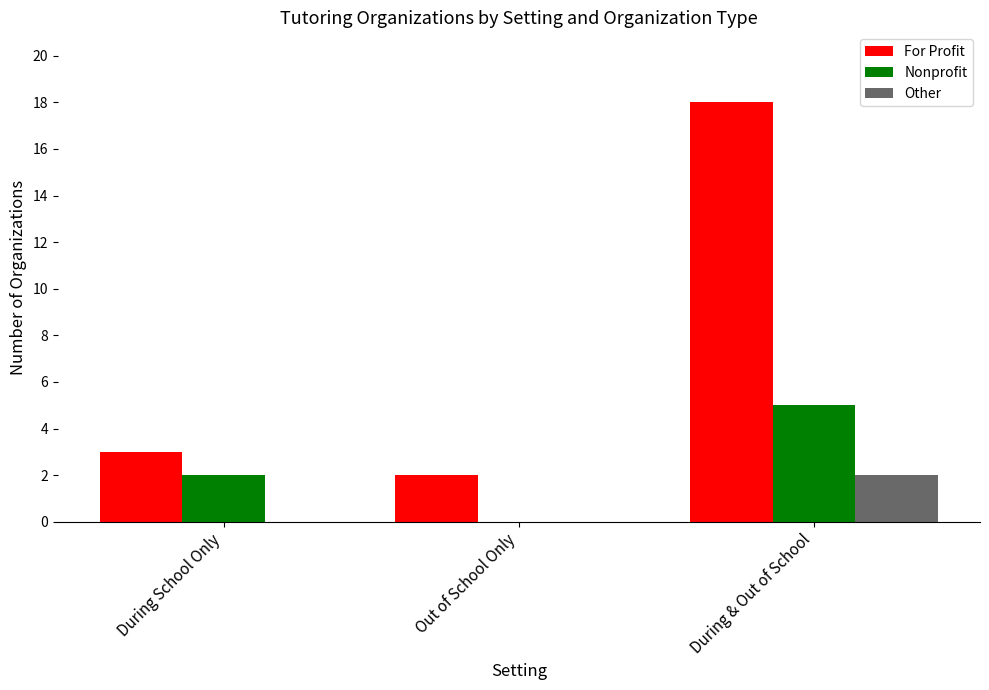

Which series has the largest total across all categories?

For Profit